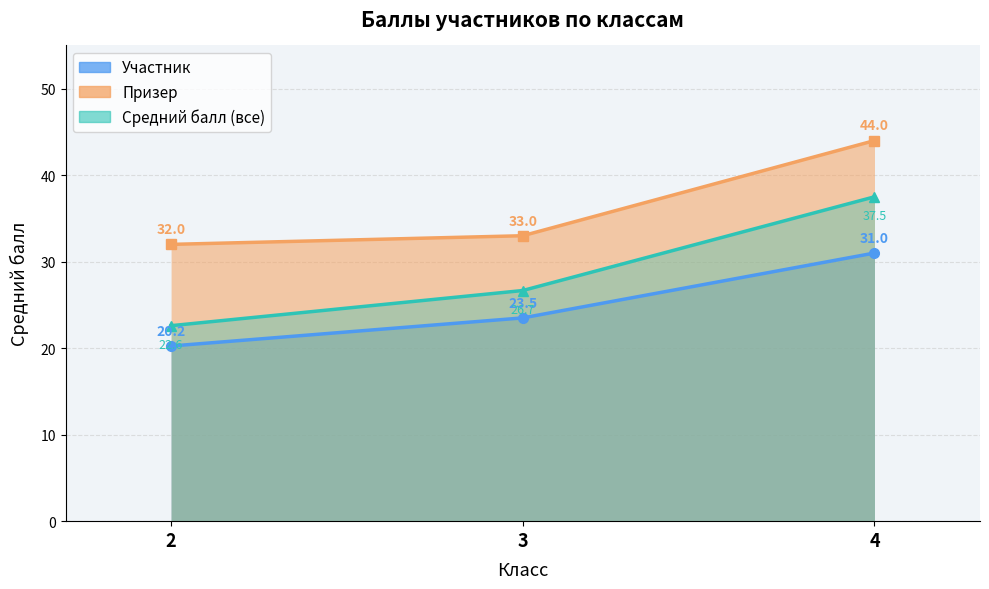

What is the smallest value displayed?

32